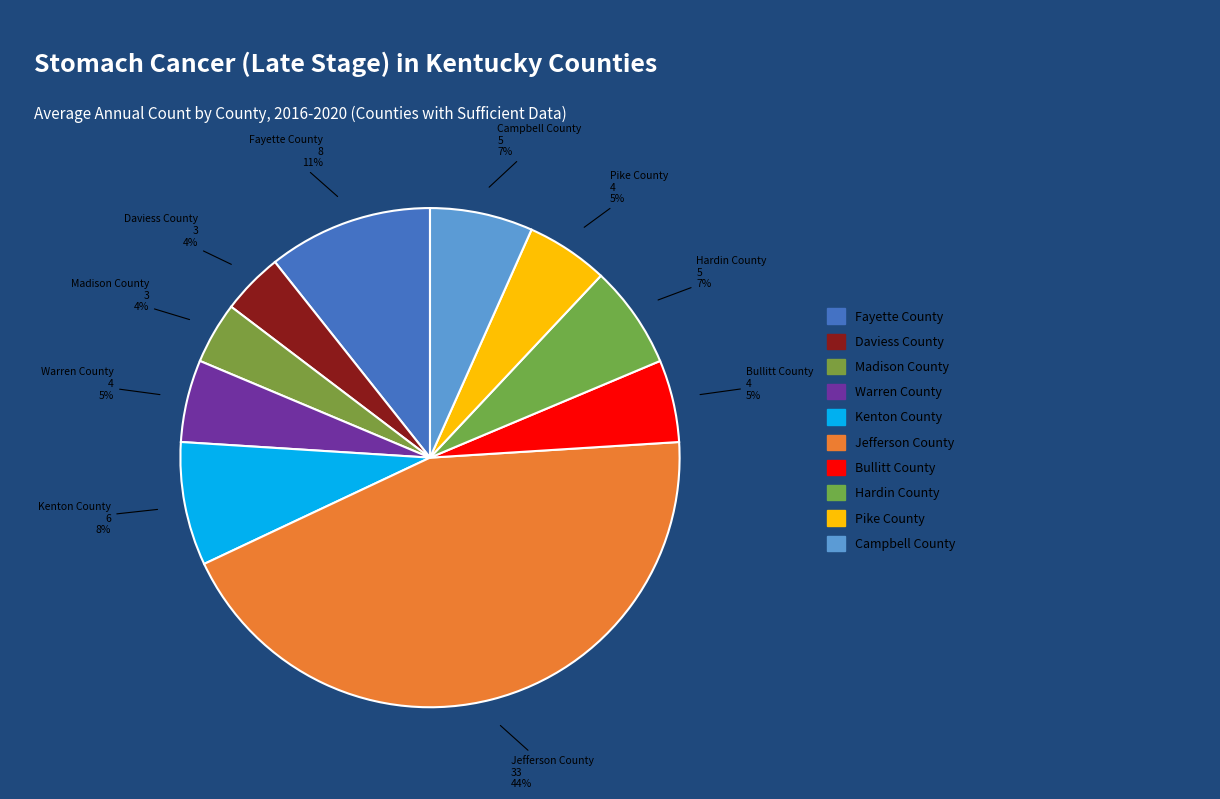

How many segments does this pie chart have?

10